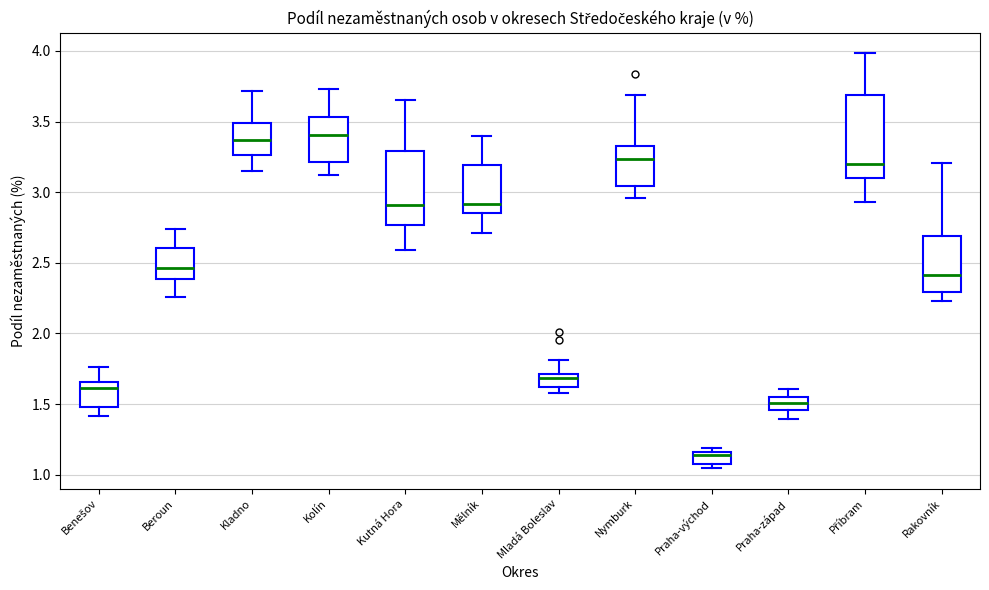

Where is the upper edge of the box for Nymburk on the y-axis? The values are not printed on the chart, so give them approximately, as read against the axis.

3.35